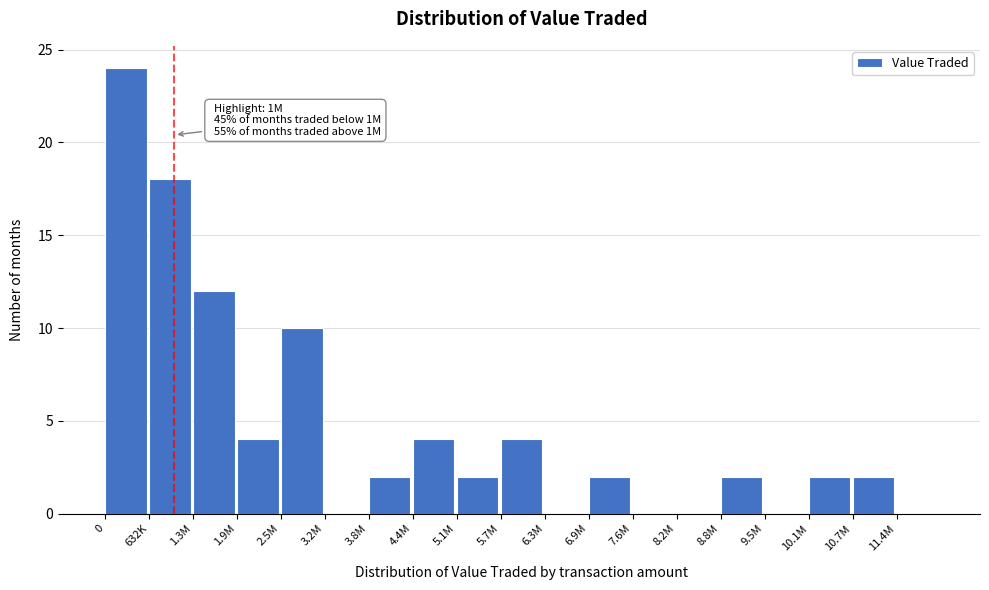

Reading right to left, extract all data points from this chart.

11.4M=0	10.7M=2	10.1M=2	9.5M=0	8.8M=2	8.2M=0	7.6M=0	6.9M=2	6.3M=0	5.7M=4	5.1M=2	4.4M=4	3.8M=2	3.2M=0	2.5M=10	1.9M=4	1.3M=12	632K=18	0=24